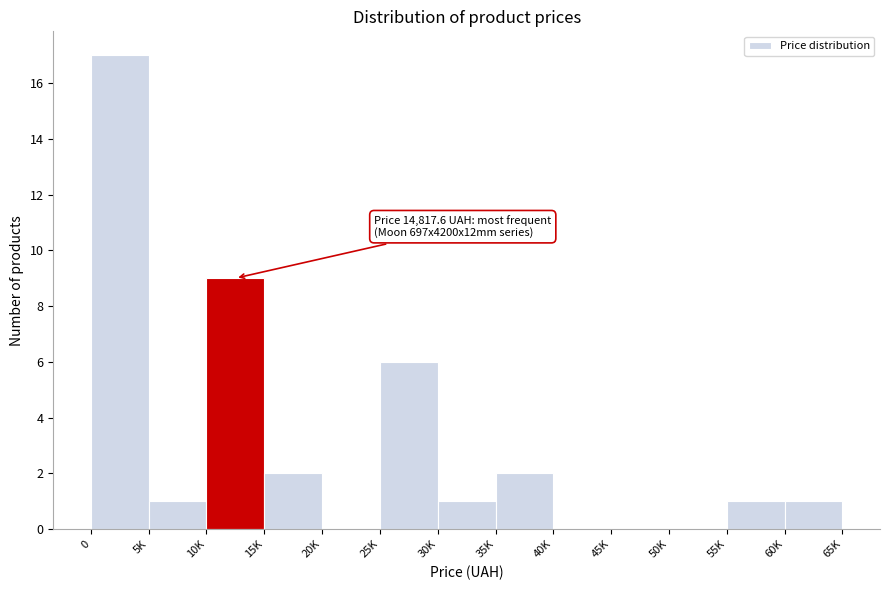

Reading right to left, extract all data points from this chart.

60K=1	55K=1	50K=0	45K=0	40K=0	35K=2	30K=1	25K=6	20K=0	15K=2	10K=9	5K=1	0=17